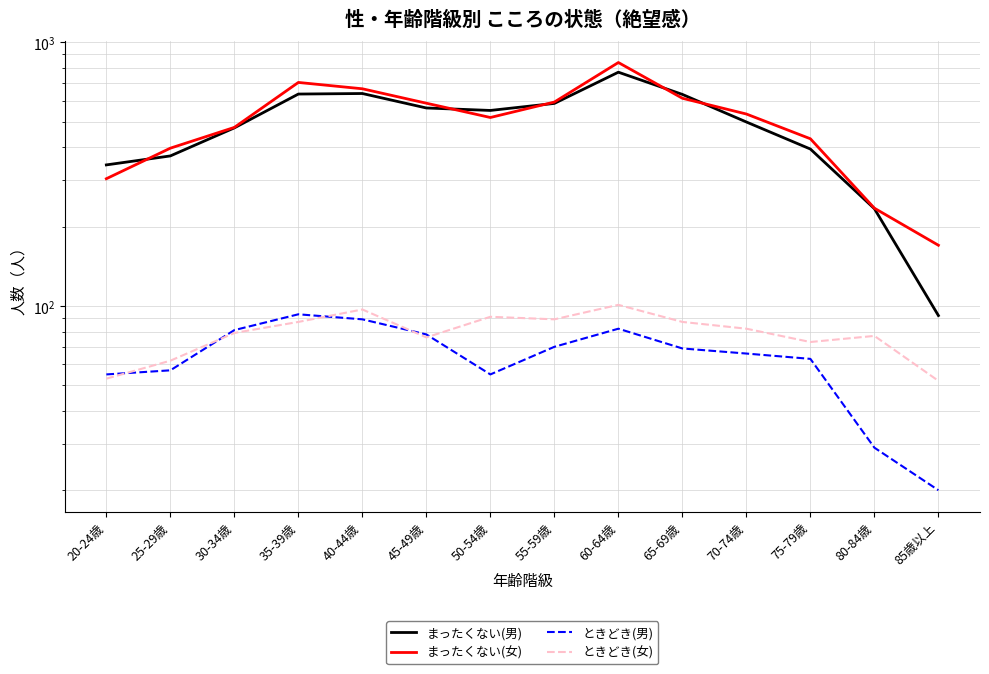

Reading right to left, extract all data points from this chart.

まったくない(男): 92	234	394	499	635	771	587	552	564	640	637	474	371	343
まったくない(女): 170	235	431	535	614	839	594	519	588	667	705	476	397	304
ときどき(男): 20	29	63	66	69	82	70	55	78	89	93	81	57	55
ときどき(女): 52	77	73	82	87	101	89	91	76	97	87	79	62	53